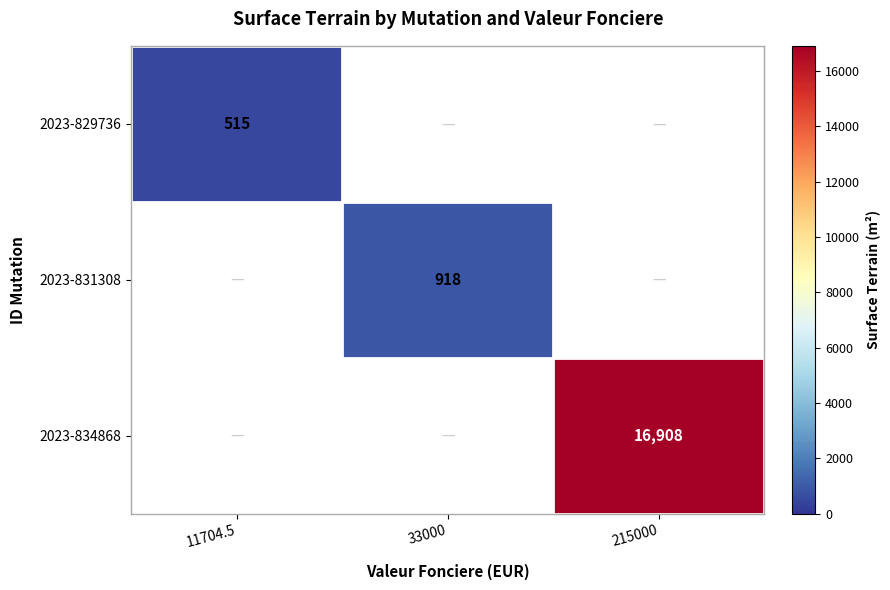

The 2023-831308 series shows 549.8 at 33000. True or false?

False